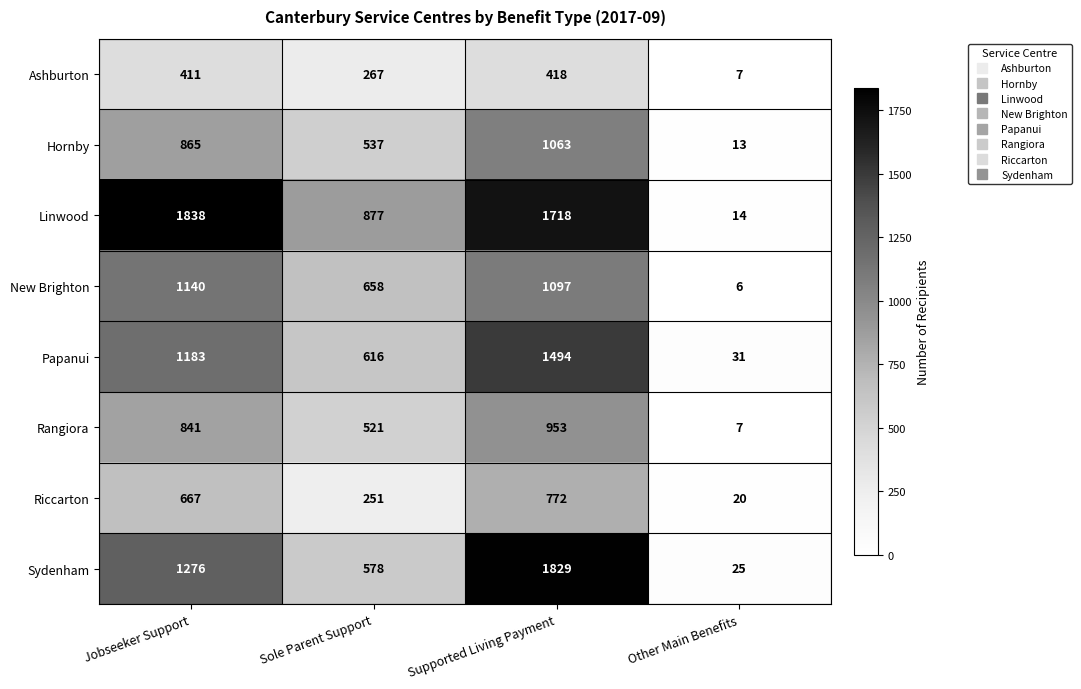

How many categories are shown in the chart?

4